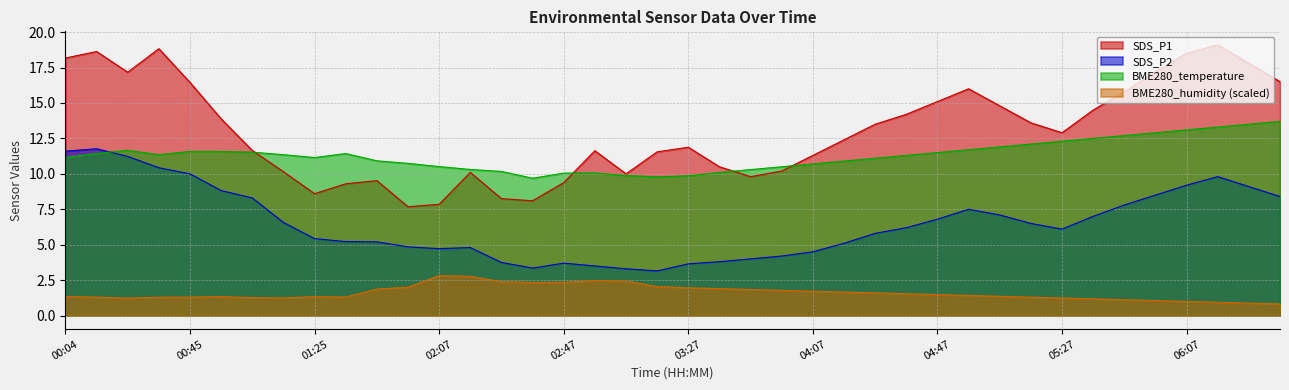

At which label does BME280_humidity reach its minimum?

06:37